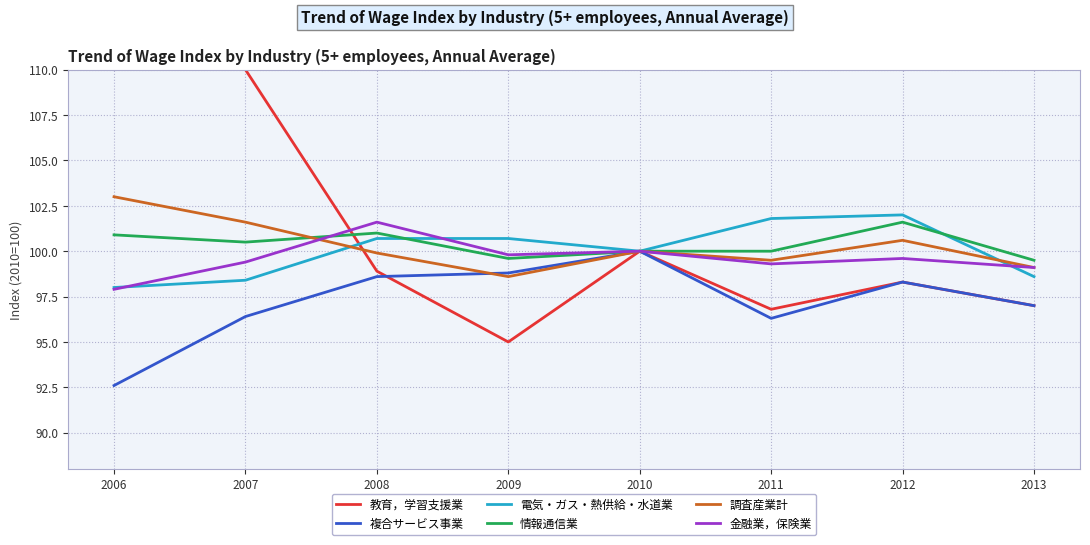

How many lines are shown in the chart?

6